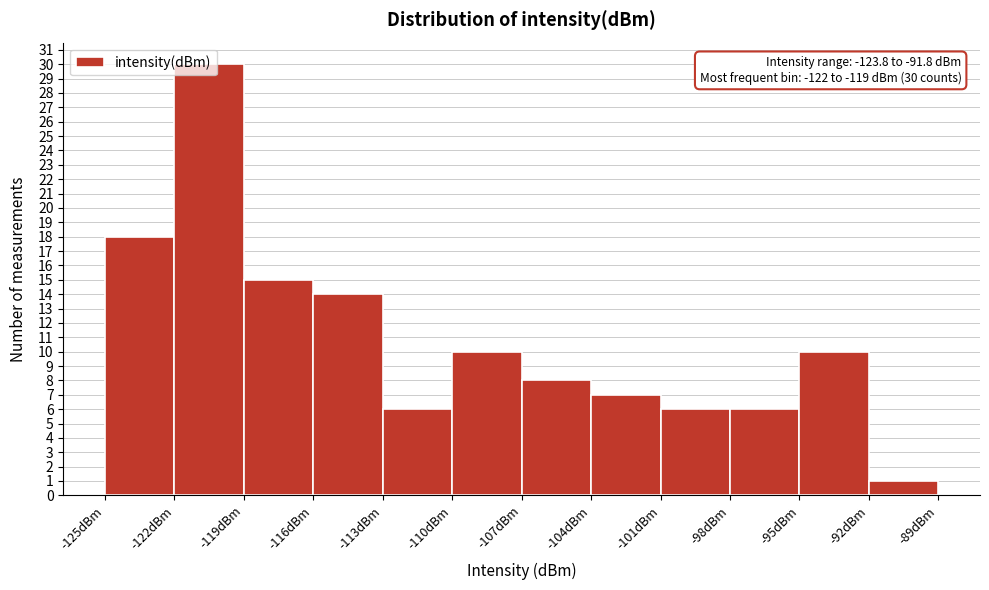

Which range on the x-axis has the tallest bar?

-122 to -119